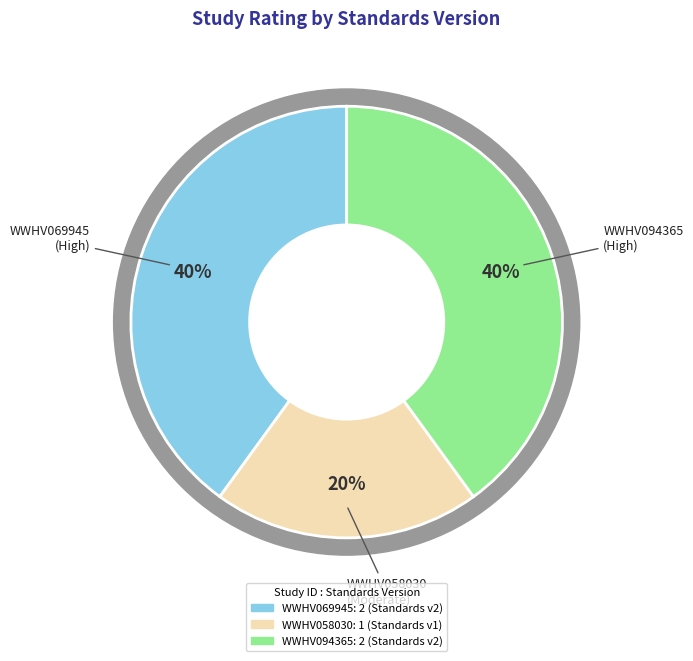

To the nearest percent, what is the average slice percentage?

33%